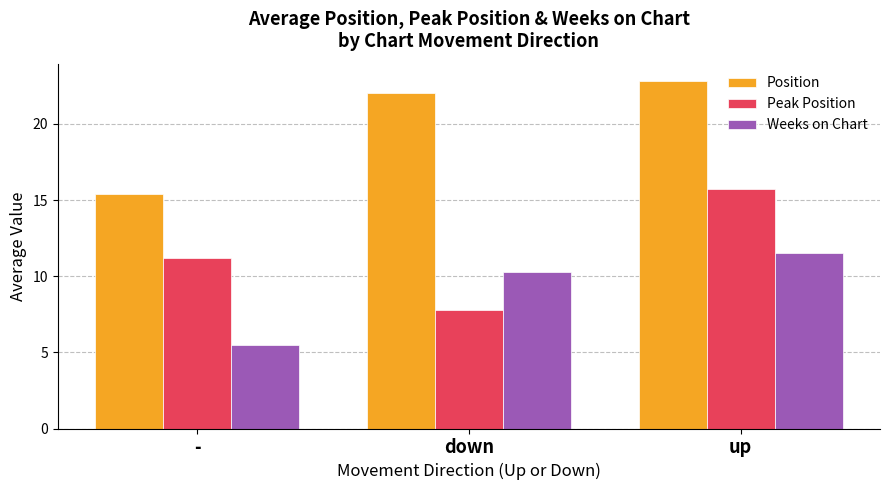

How many distinct data groups are displayed?

3